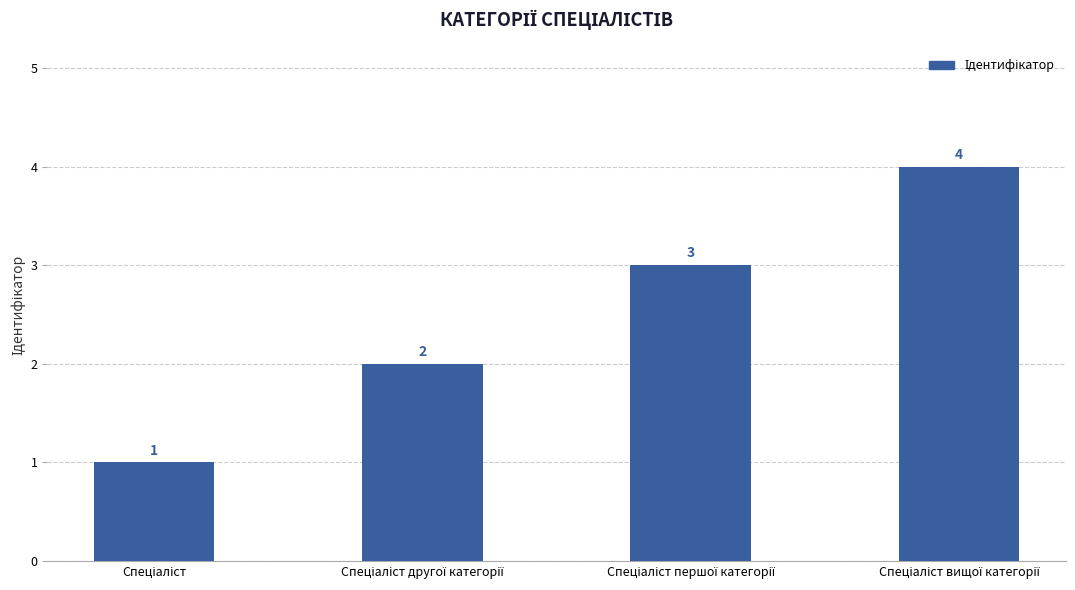

What is the maximum value shown in the chart?

4